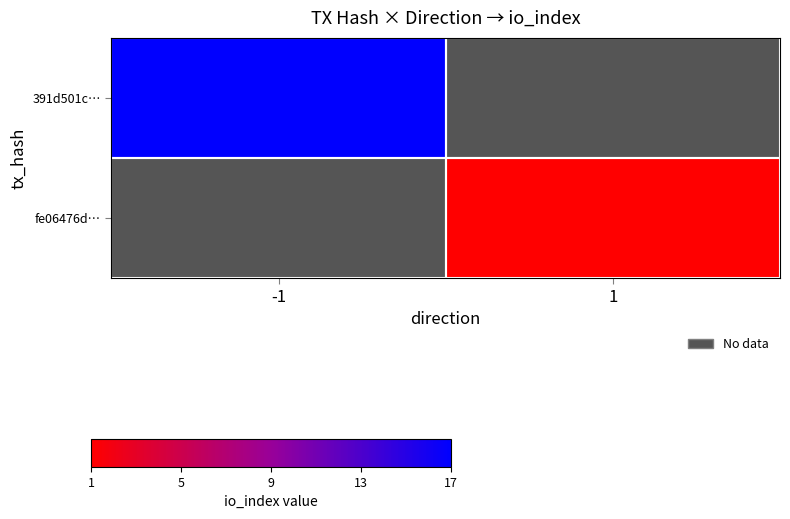

Rank the categories by 391d501c… value from lowest to highest.

-1, 1